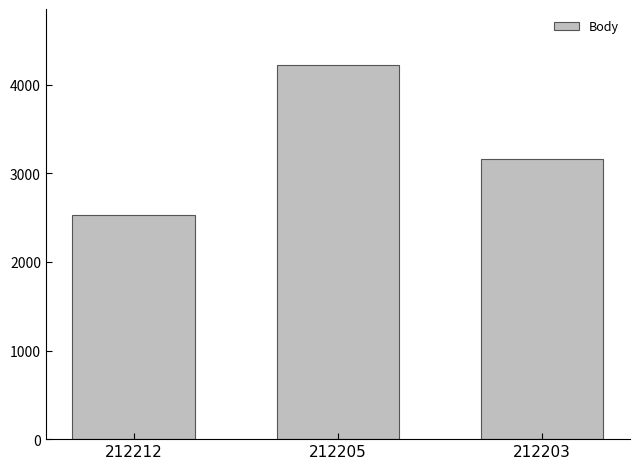

Read the value at 212203, to the nearest 100.

3200